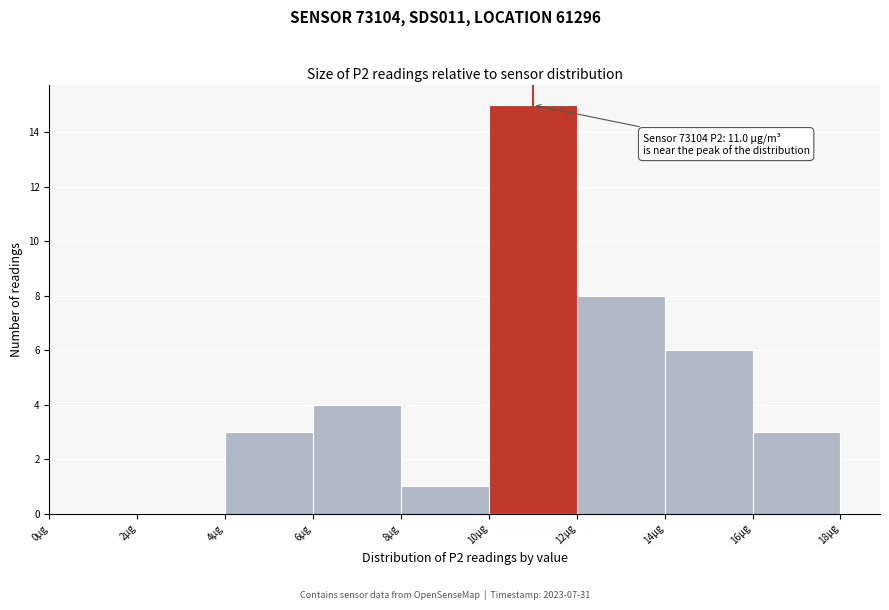

Over which range of the x-axis is the bar tallest?

10 to 12